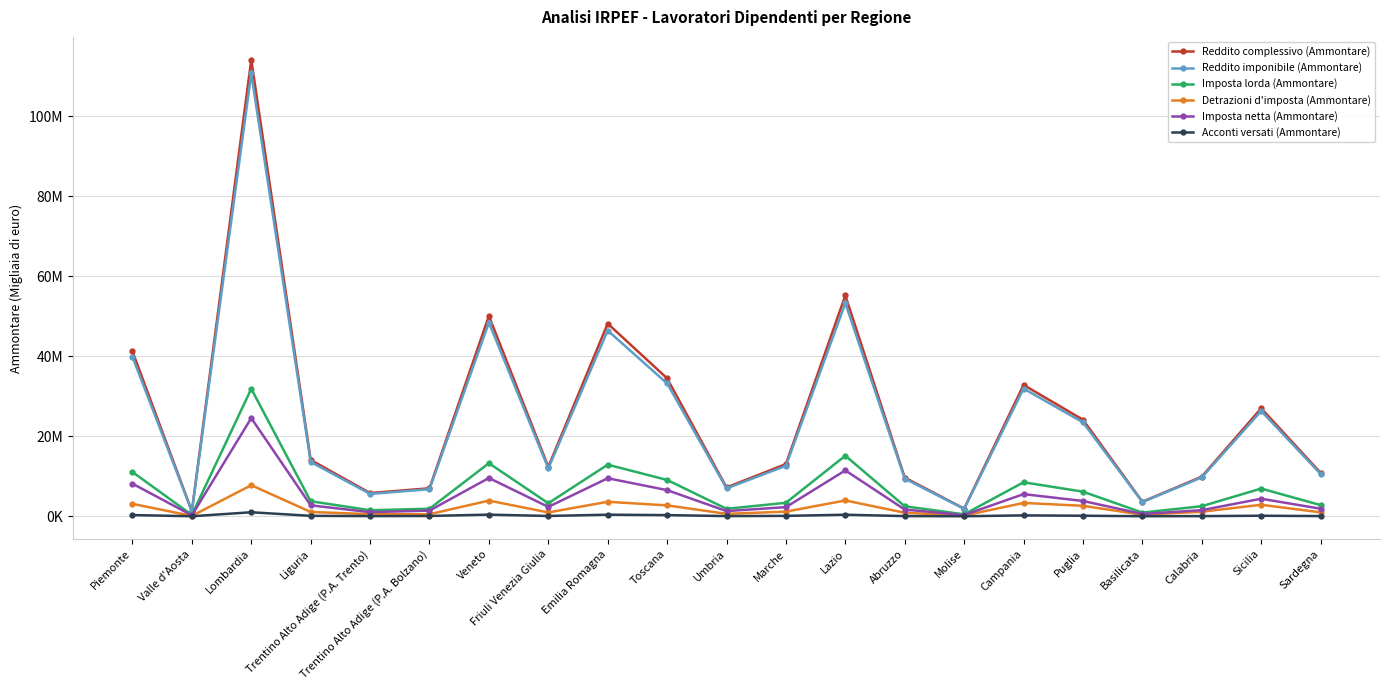

What is the spread (max minus min) of values at Lazio?

54791406